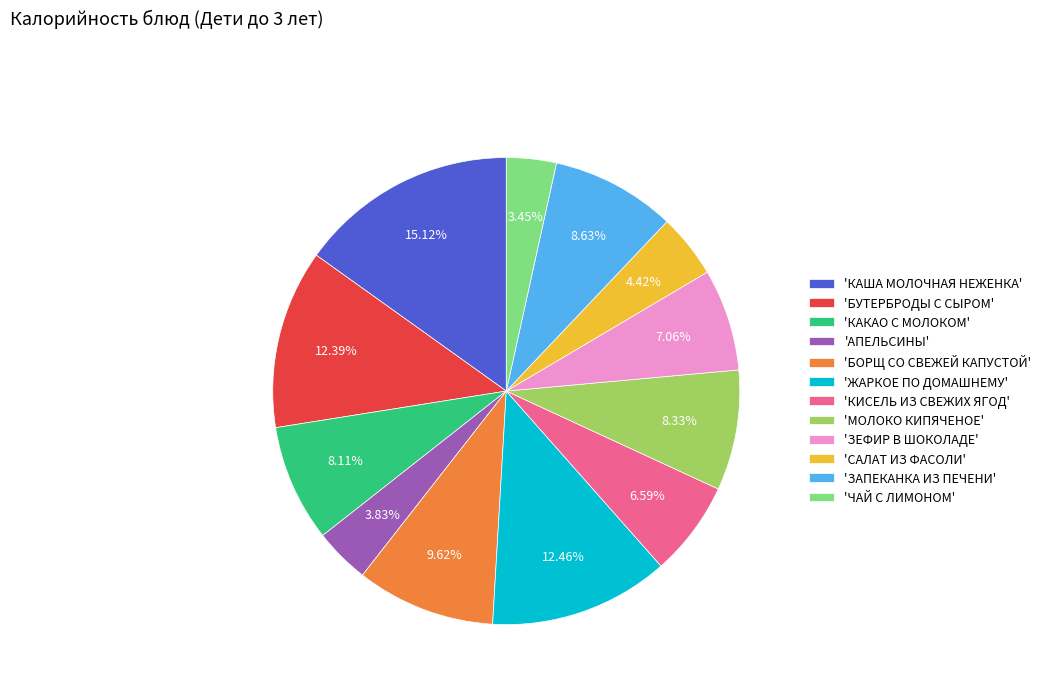

How many slices are in this pie chart?

12